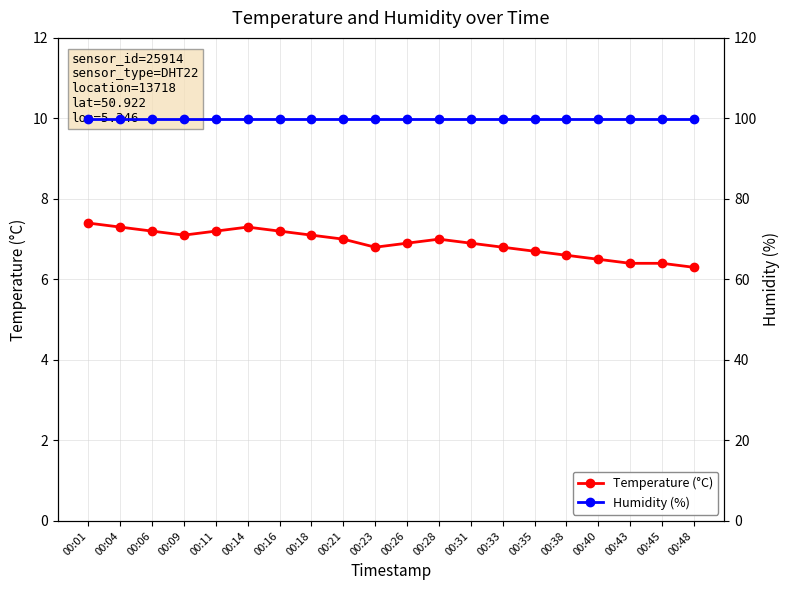

Does the chart have visible grid lines?

Yes